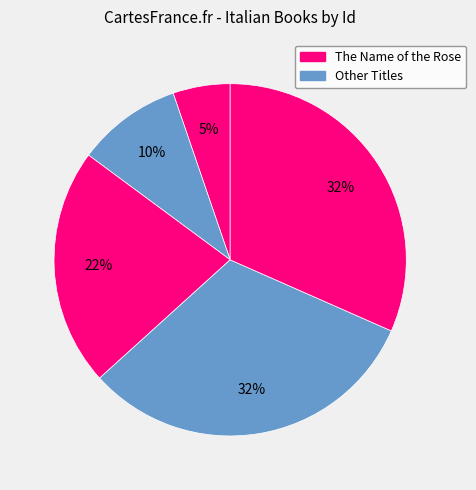

Is there a majority slice in this chart?

No